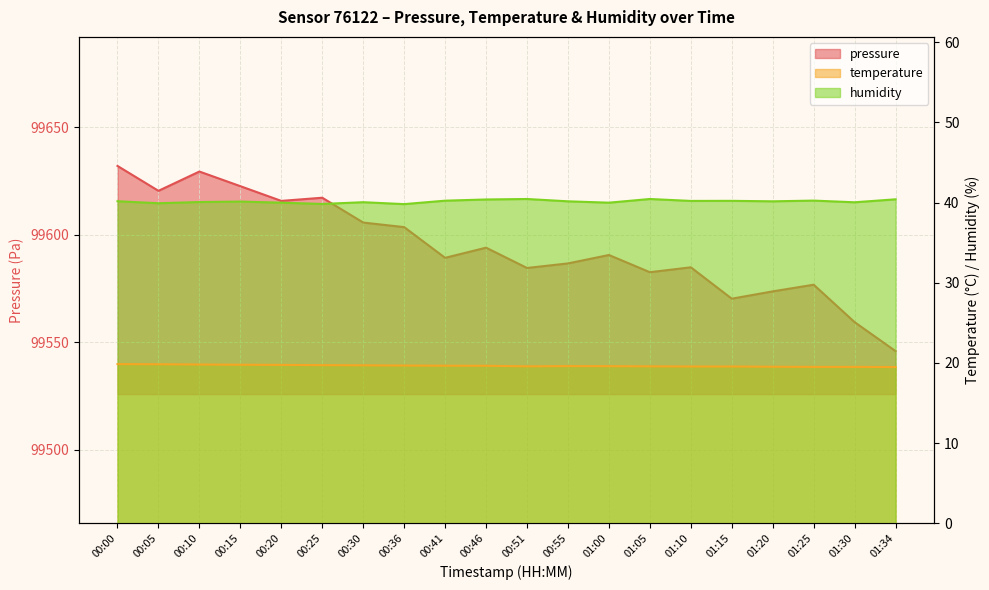

At how many categories does at least one series exceed 9216?

20